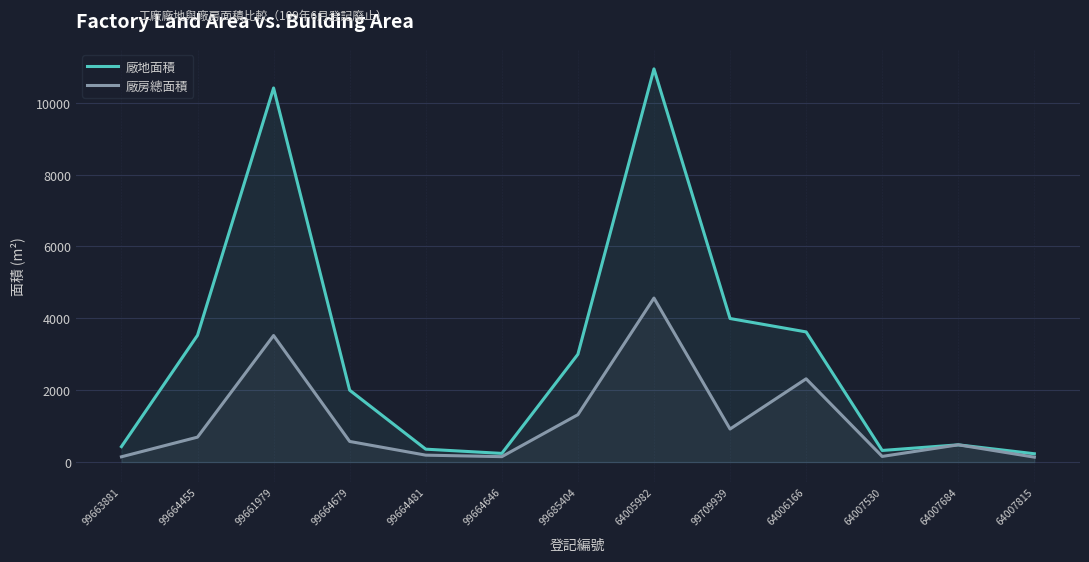

True or false: 廠房總面積 has more than 0 interior local peaks.

True